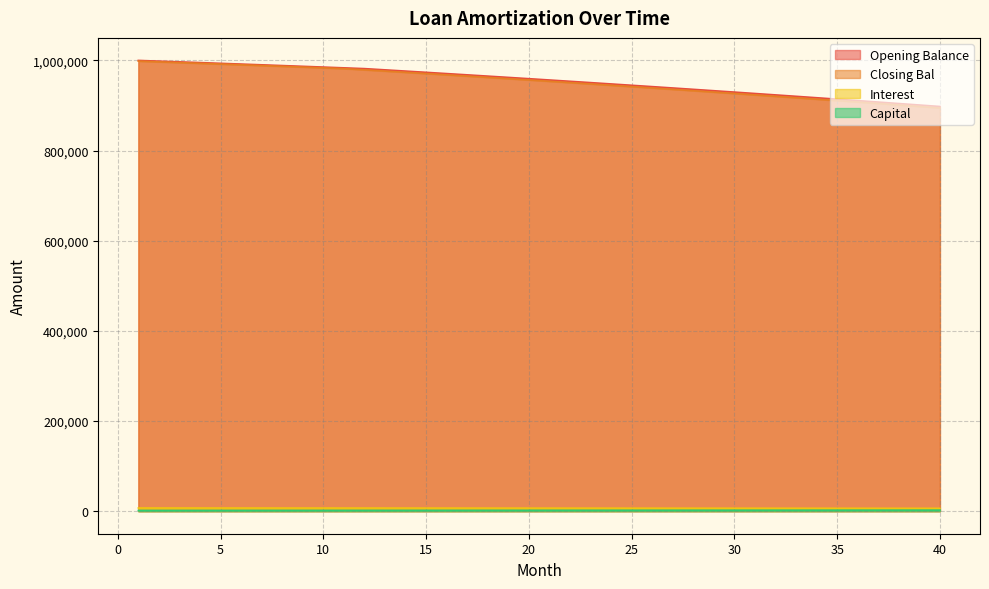

The Interest series shows 910841.5 at 36. True or false?

True